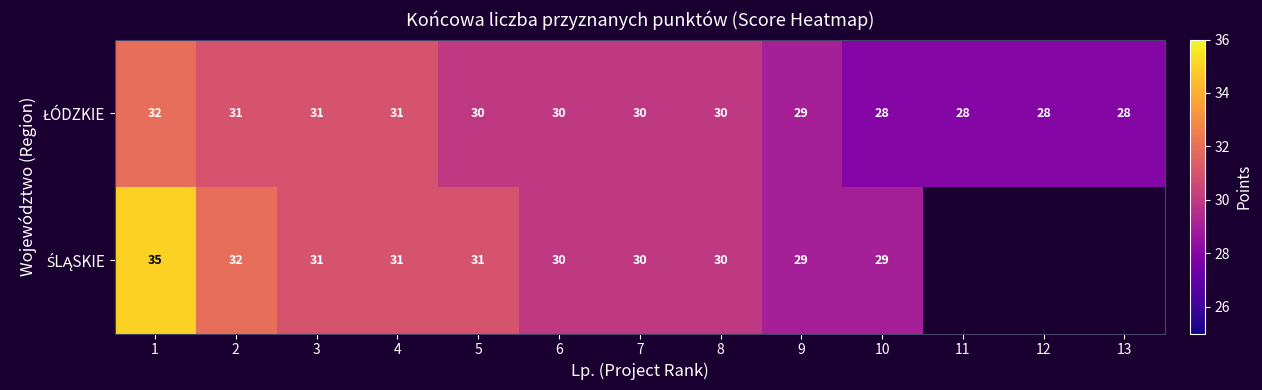

What is the difference between the maximum and minimum values in the ŁÓDZKIE series?

4